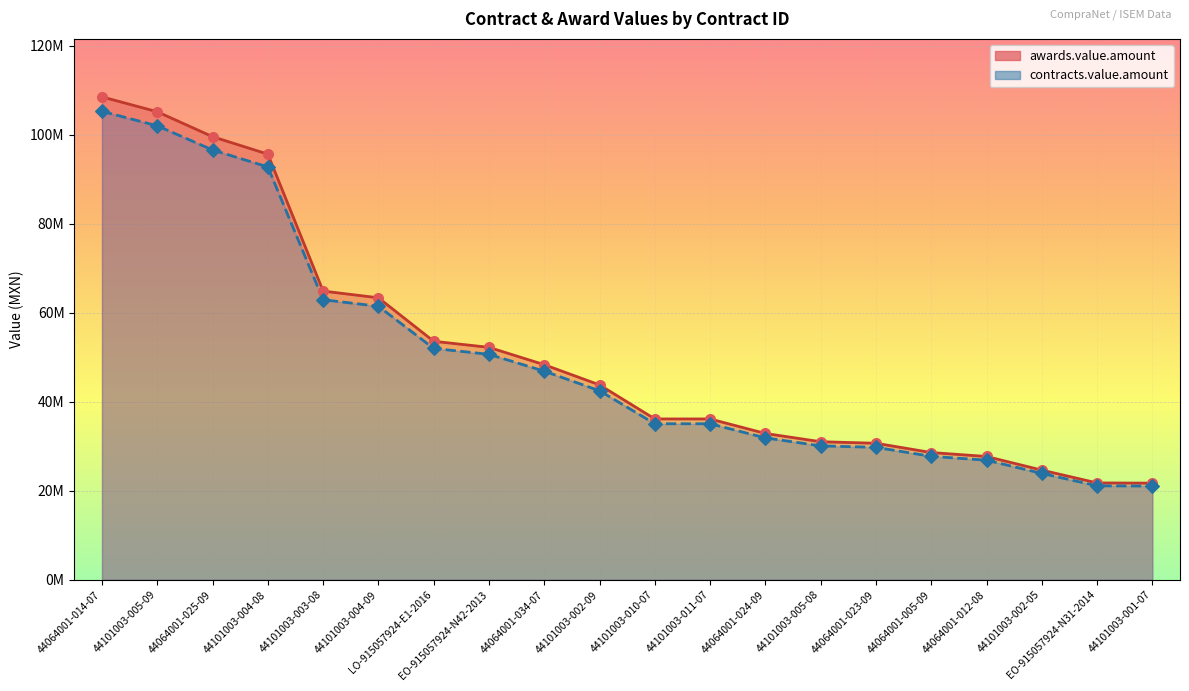

At how many categories does at least one series exceed 67768607?

4